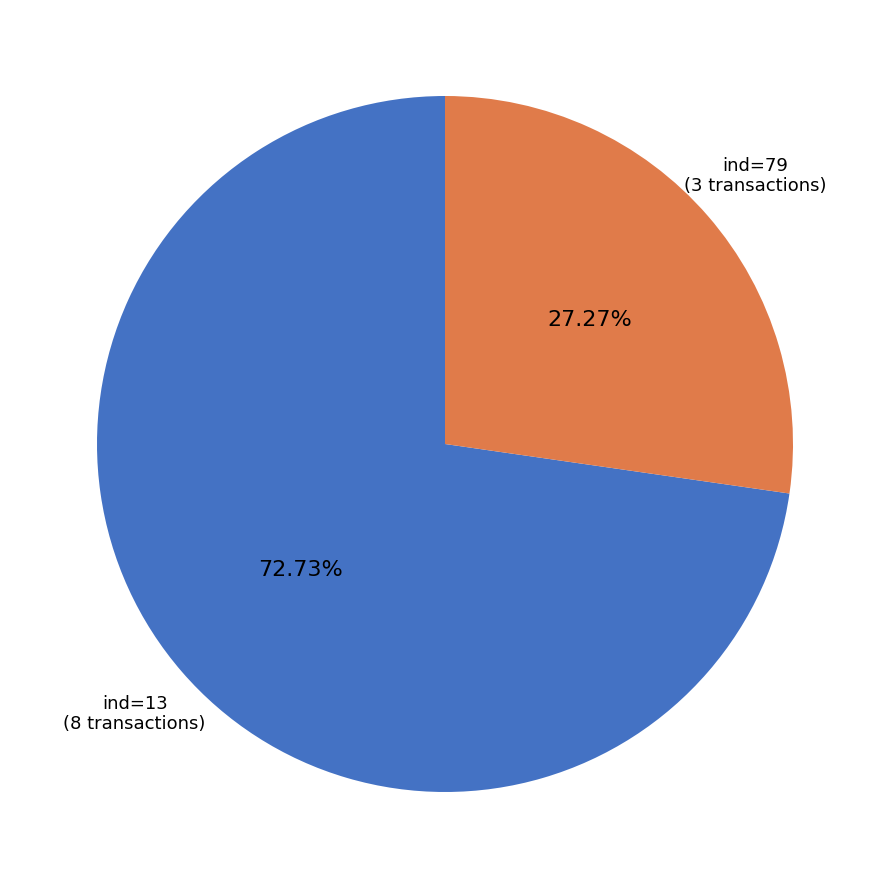

Approximately how many times larger is the value at ind=79 (3 transactions) compared to ind=13 (8 transactions)?

0.4